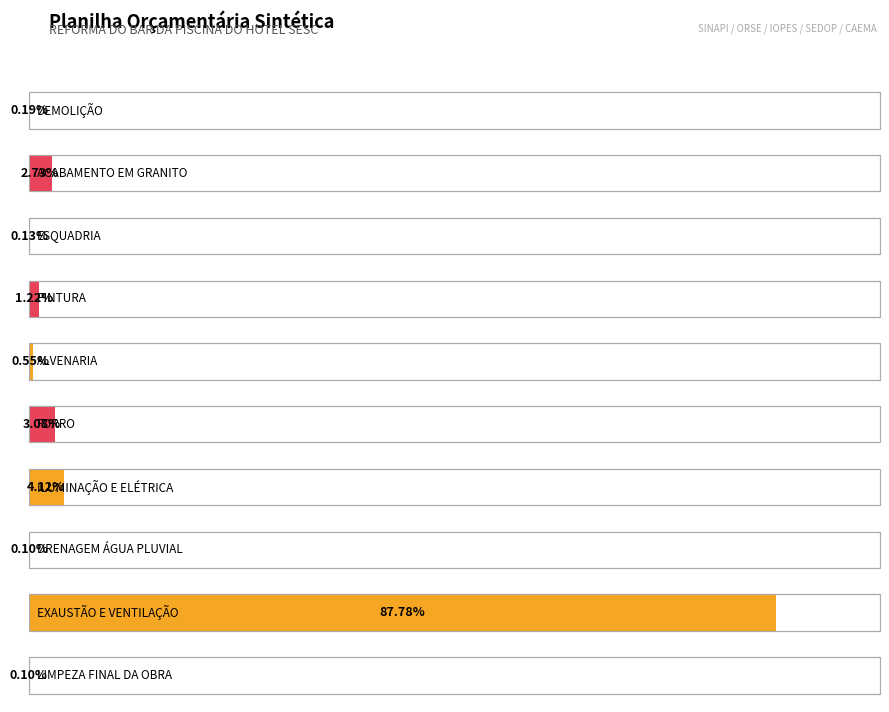

What is the label of the 2nd bar from the right?

EXAUSTÃO E VENTILAÇÃO